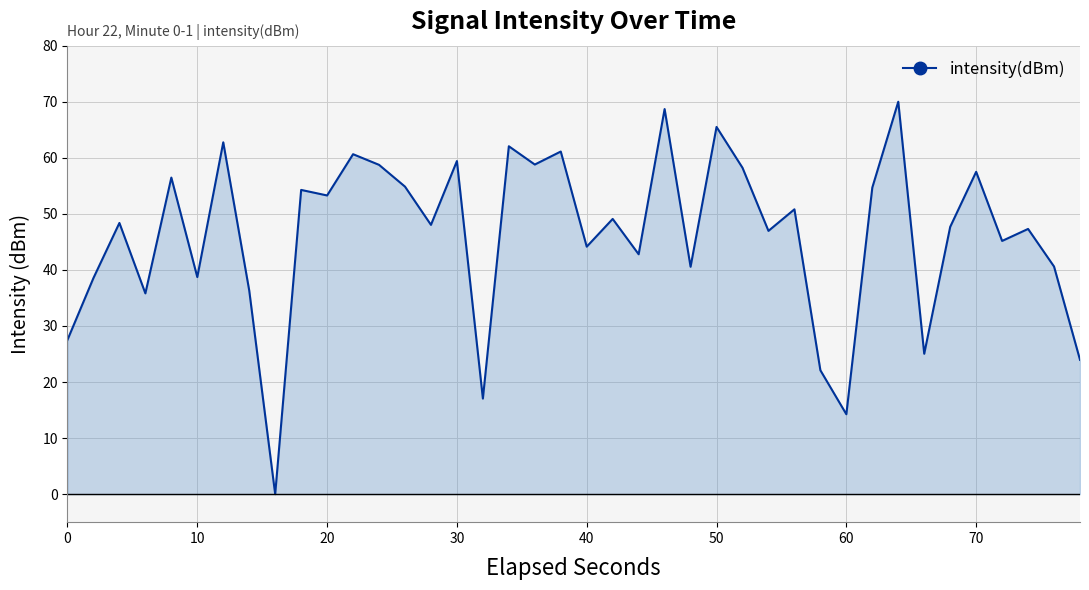

What is the difference between the maximum and minimum values?

70.0